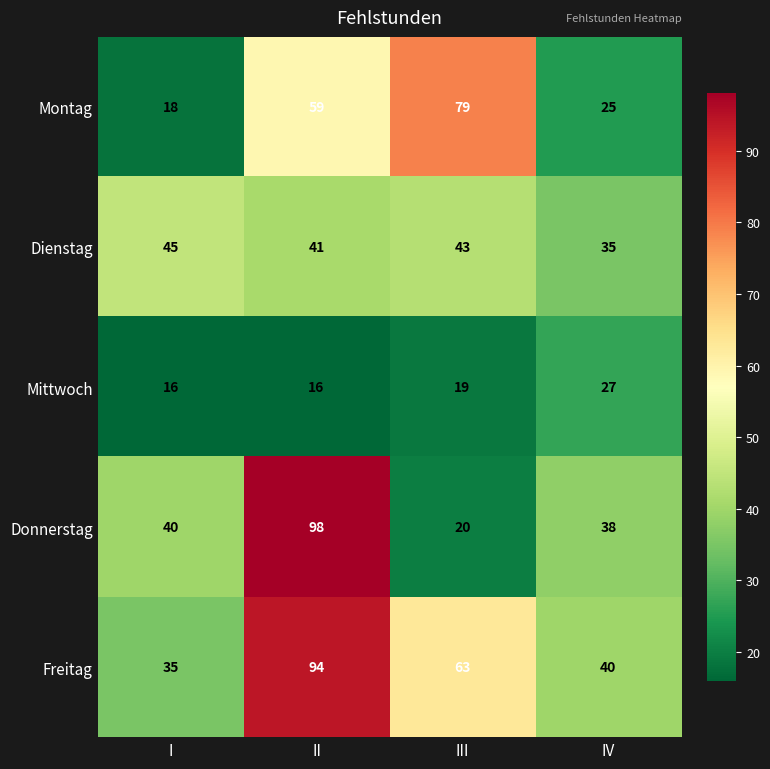

How many series are shown in this chart?

5